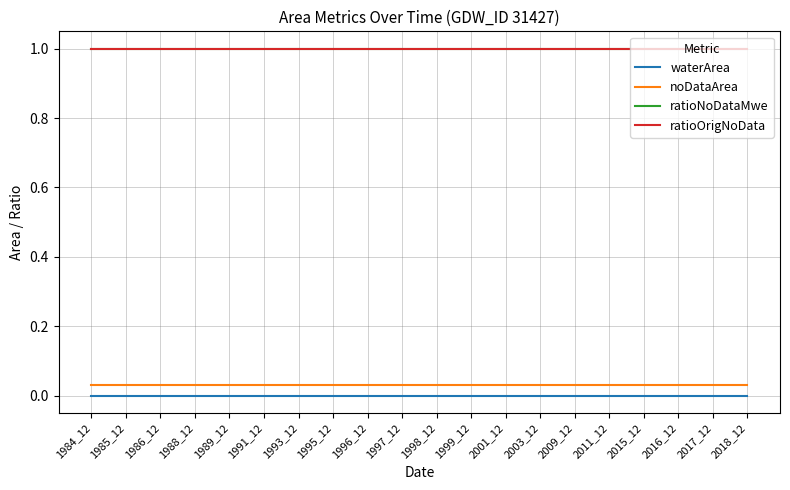

Is this an area chart (filled region under the line)?

No